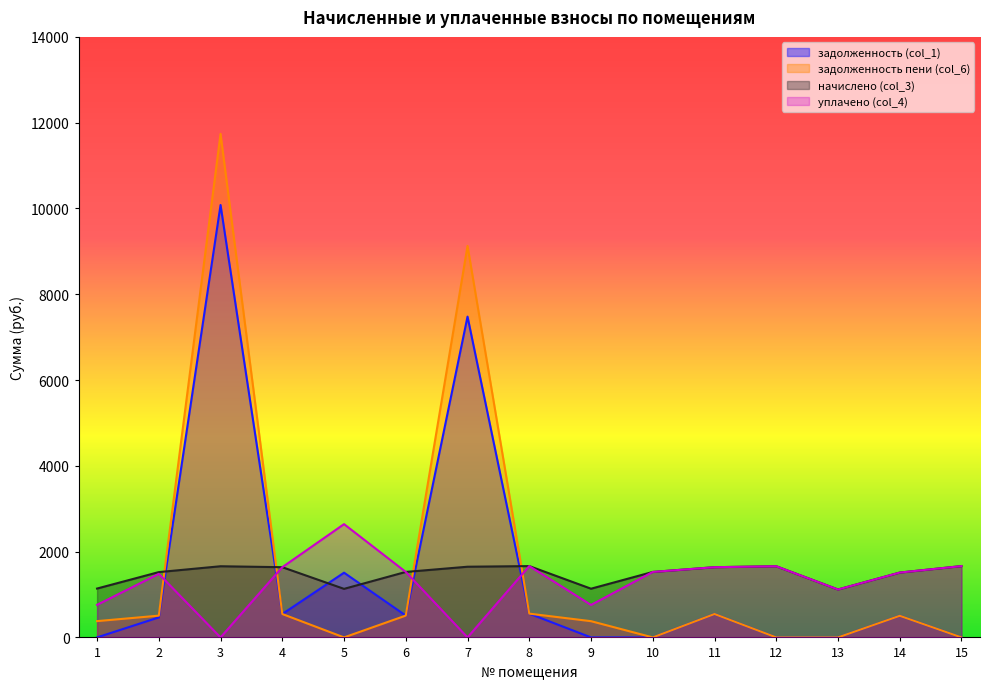

True or false: начислено (col_3) has more than 1 interior local peaks.

True